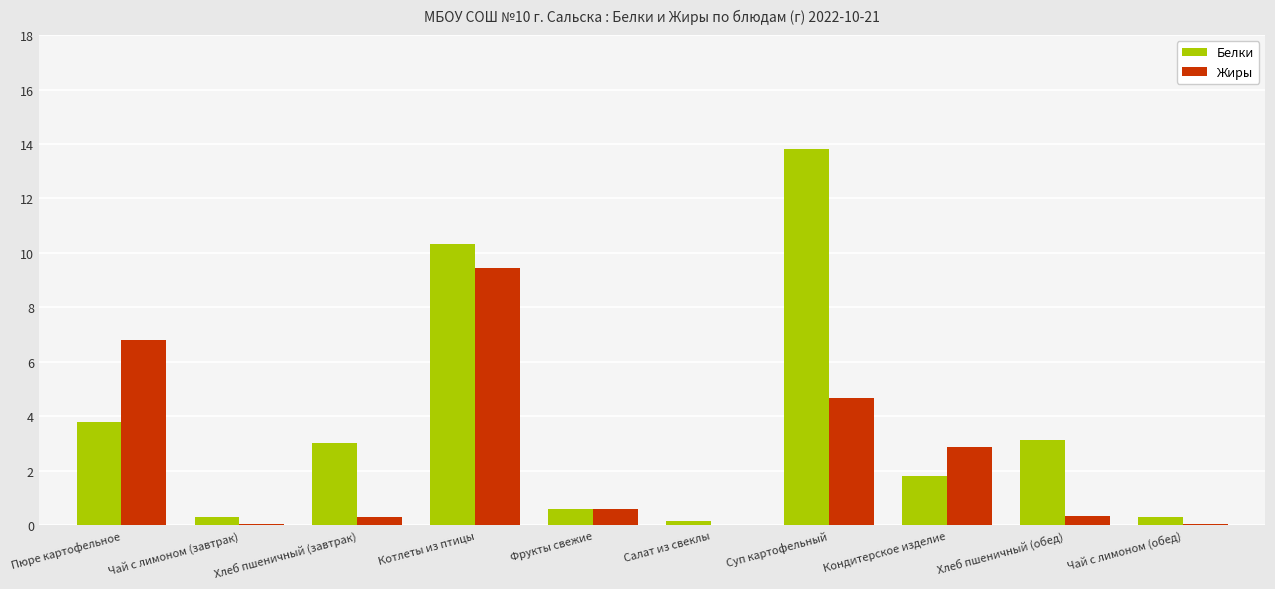

At which label is Жиры closest to 4?

Суп картофельный